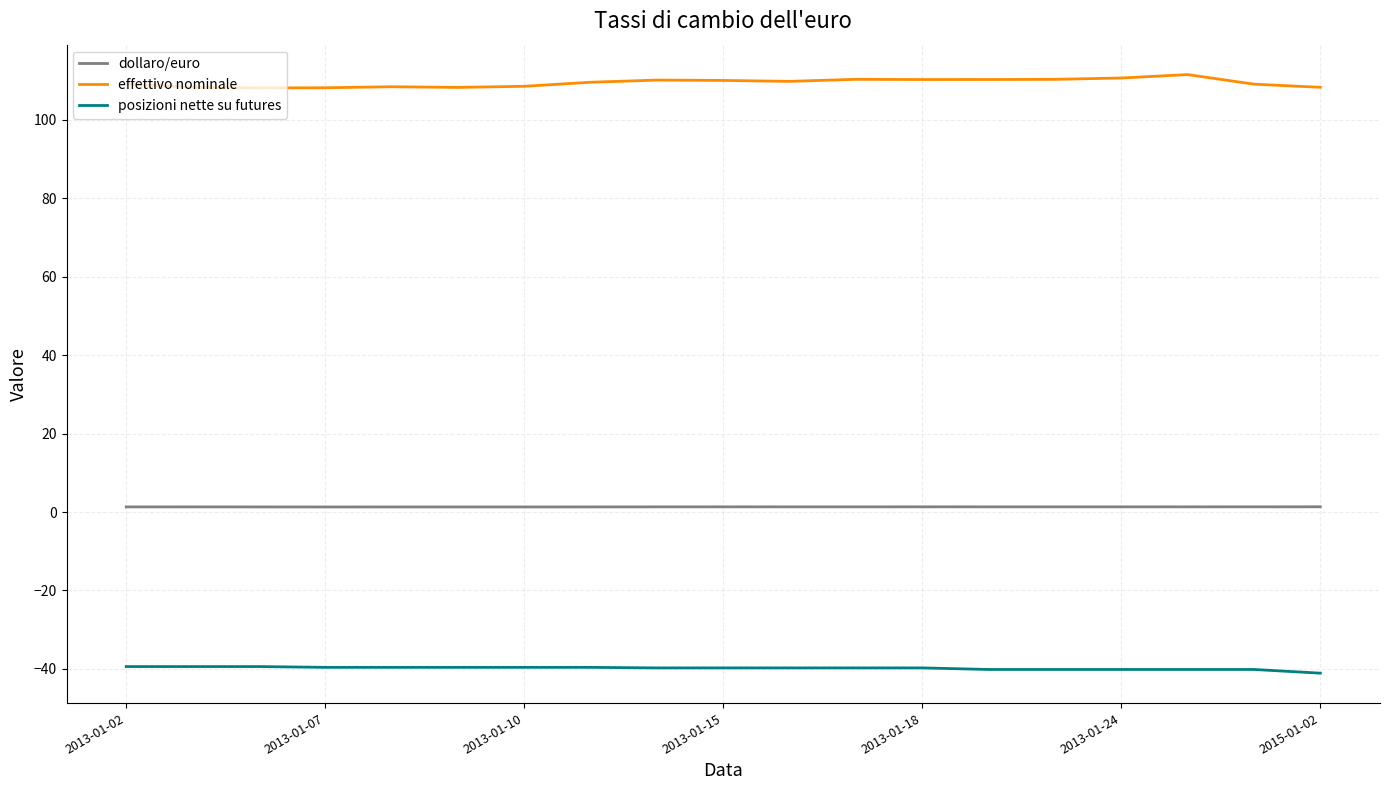

Rank the series by their average value, from lowest to highest.

posizioni nette su futures, dollaro/euro, effettivo nominale